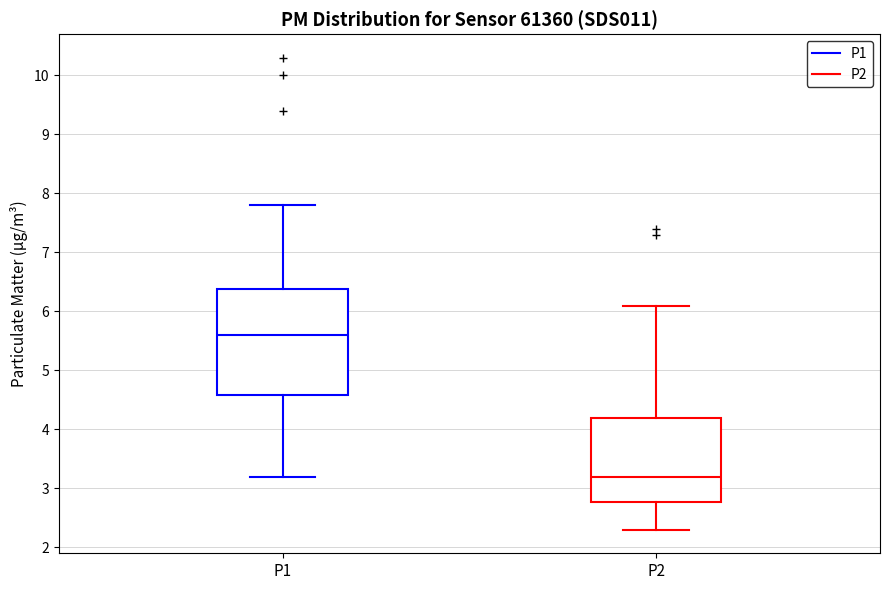

Where is the lower edge of the box for P1 on the y-axis? The values are not printed on the chart, so give them approximately, as read against the axis.

4.6